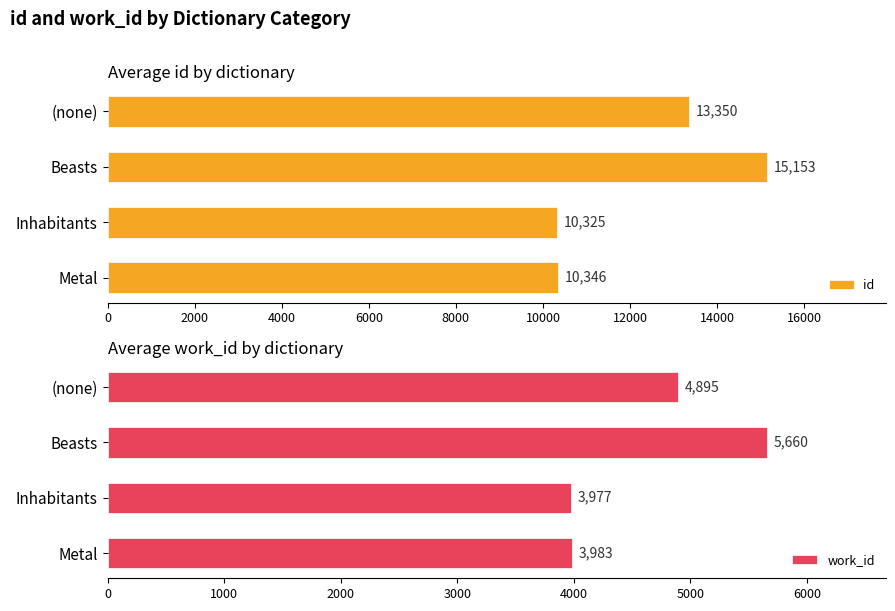

What is the maximum value for id?

15153